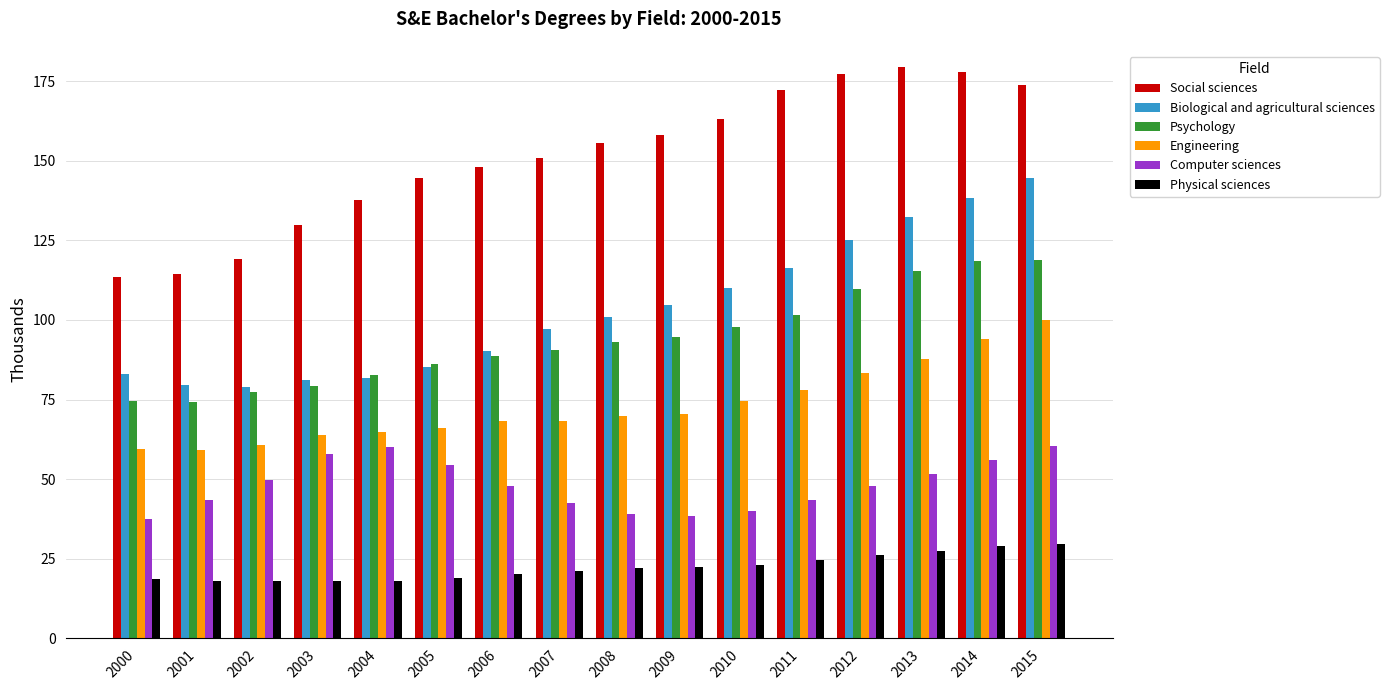

The Biological and agricultural sciences series shows 162.0 at 2010. True or false?

False